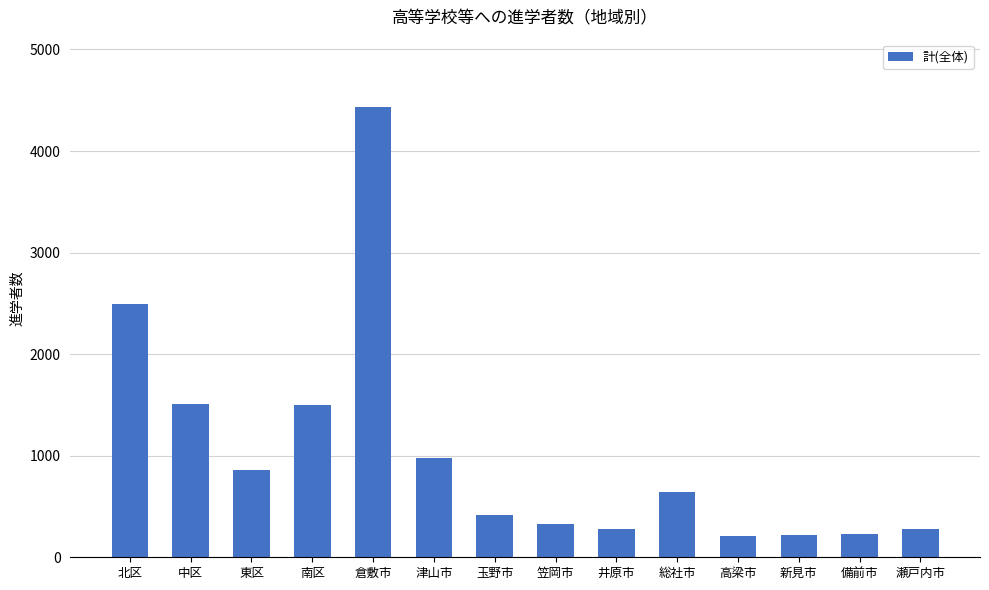

How many values are below 639?

7